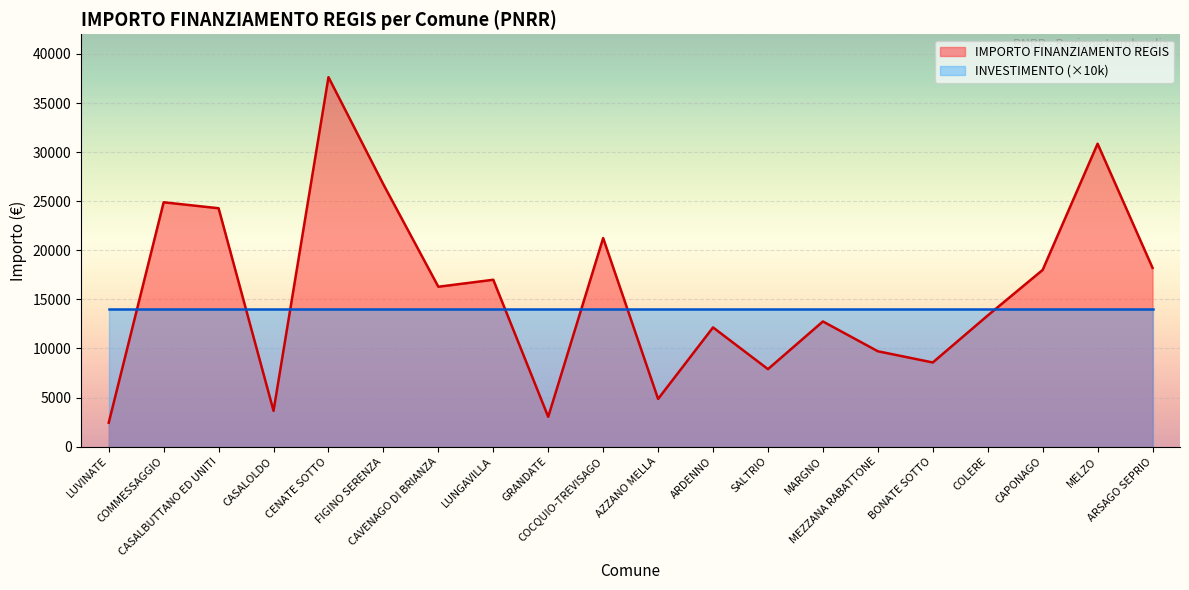

Where is the data nearest to the value 20031?

COCQUIO-TREVISAGO